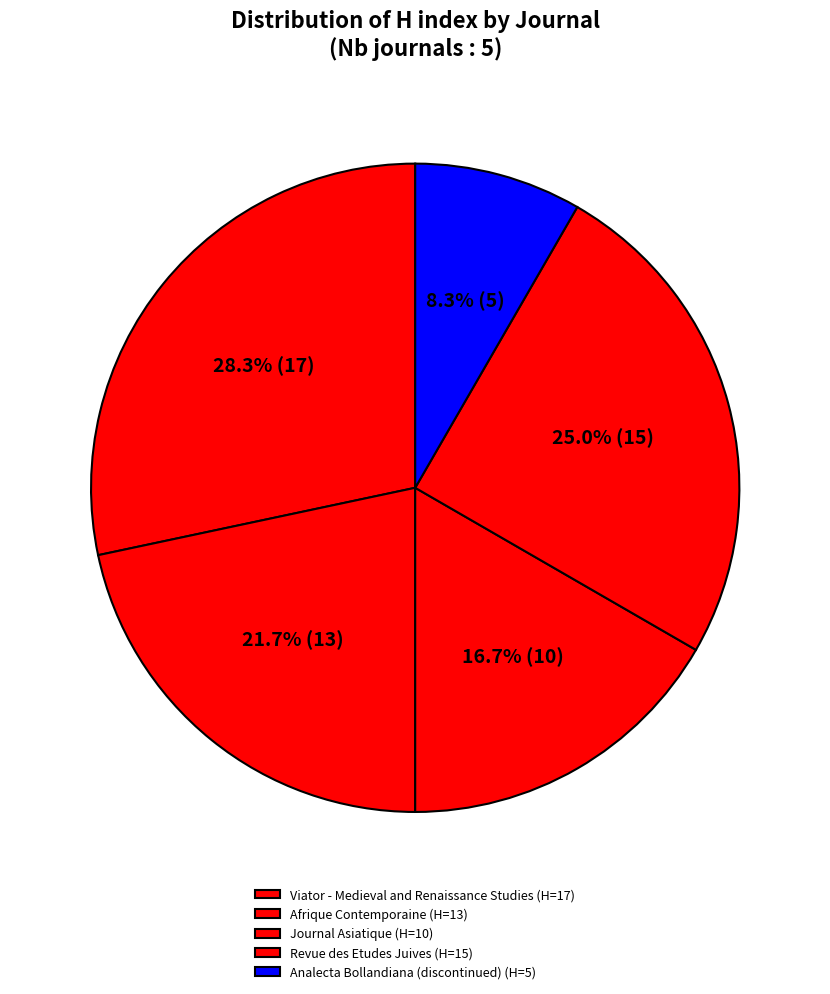

What is the total percentage of Revue des Etudes Juives and Analecta Bollandiana (discontinued)?

33.3%